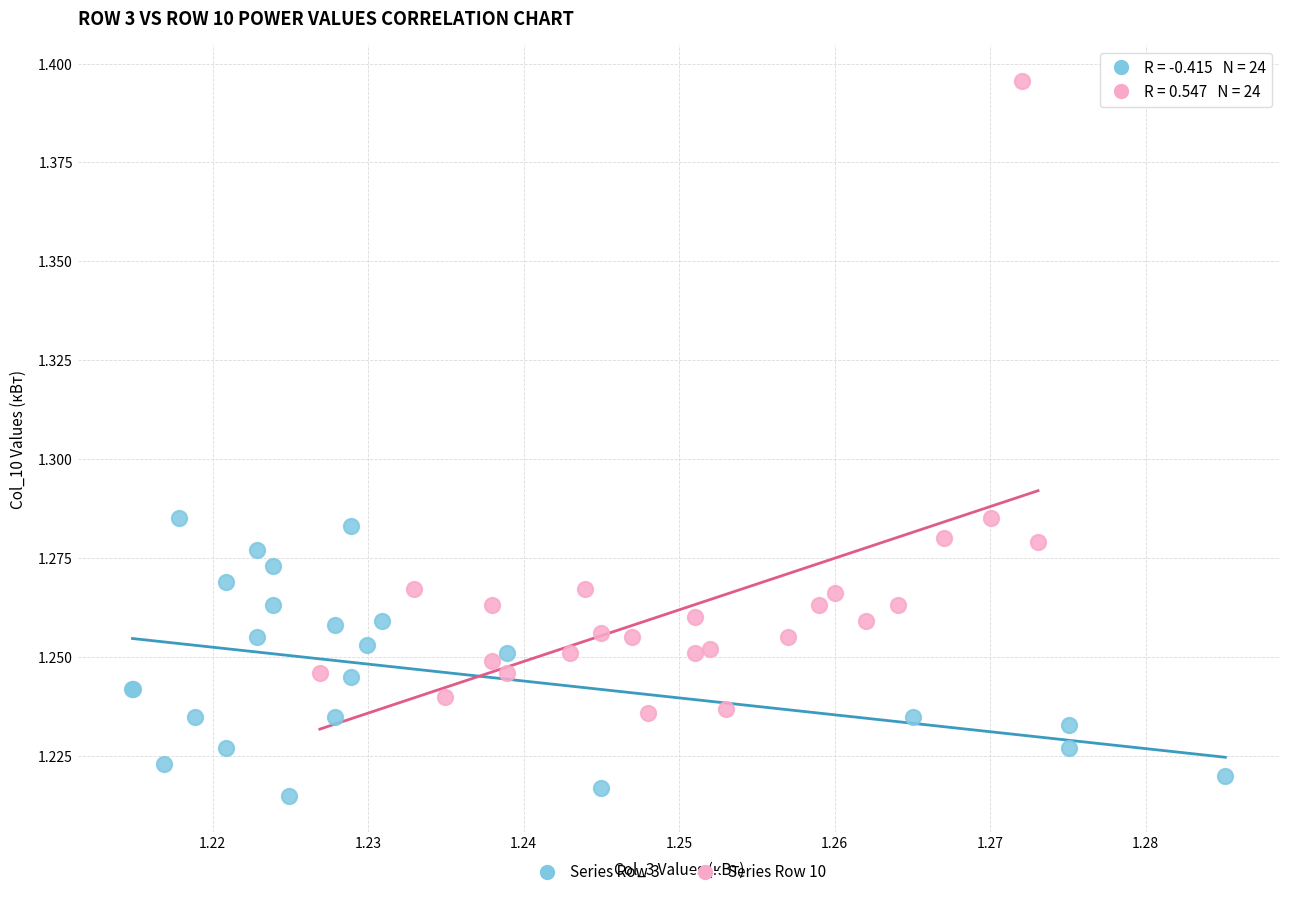

Which series has the largest Y range (max minus min)?

Series Row 10